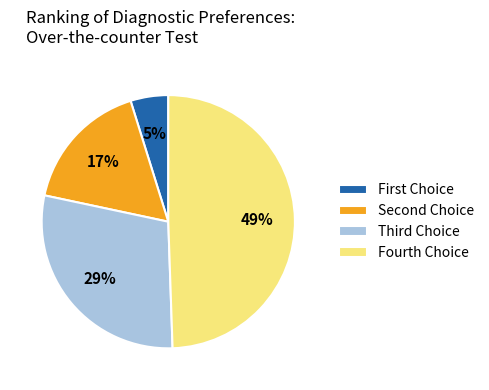

Does any single category account for the majority?

No